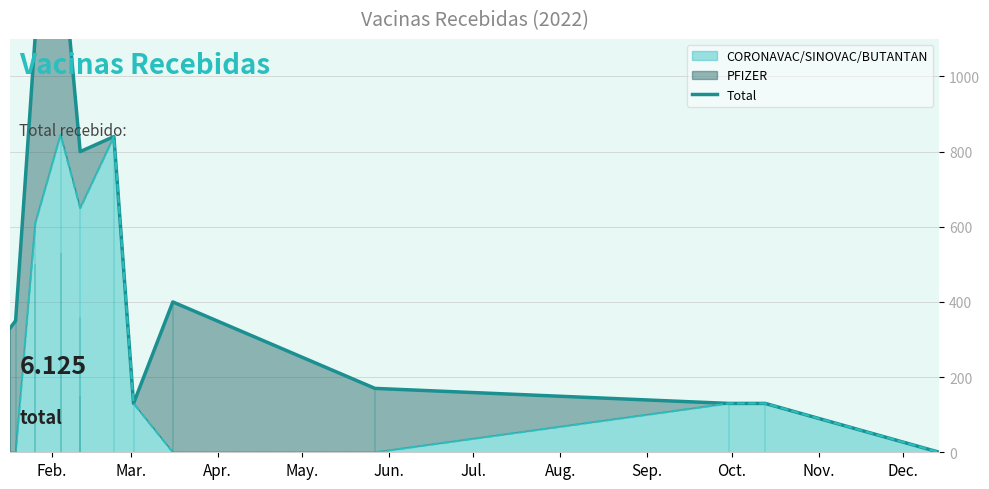

Reading left to right, what are all the values shown in this chart?

330	350	1110	1375	800	840	130	400	170	130	130	0